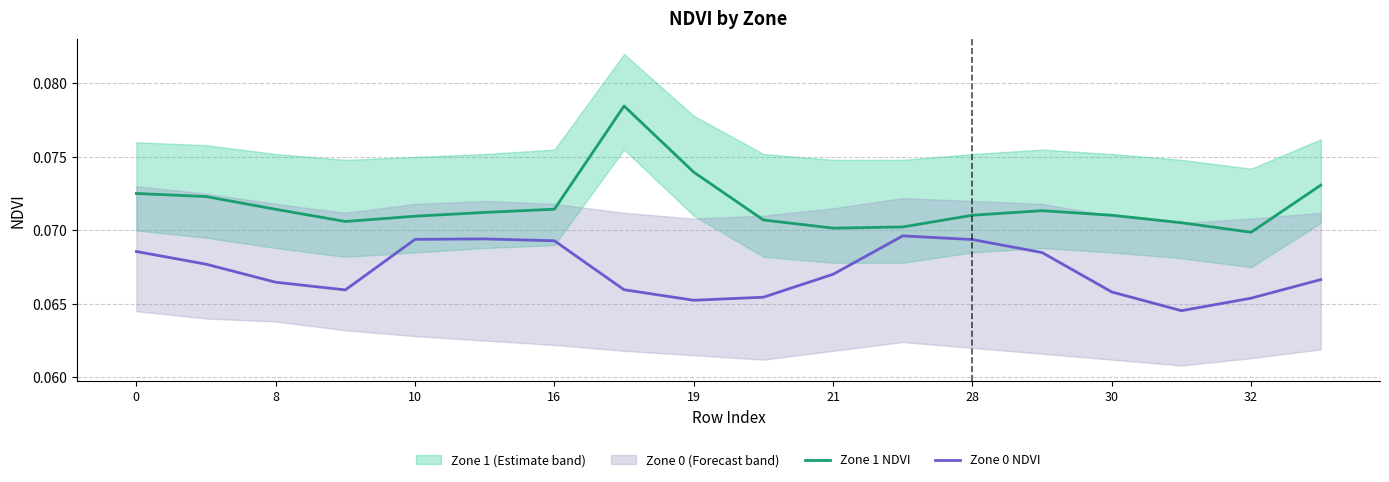

Is the value of Zone 1 NDVI at 0 greater than the value of Zone 0 NDVI at 19?

Yes